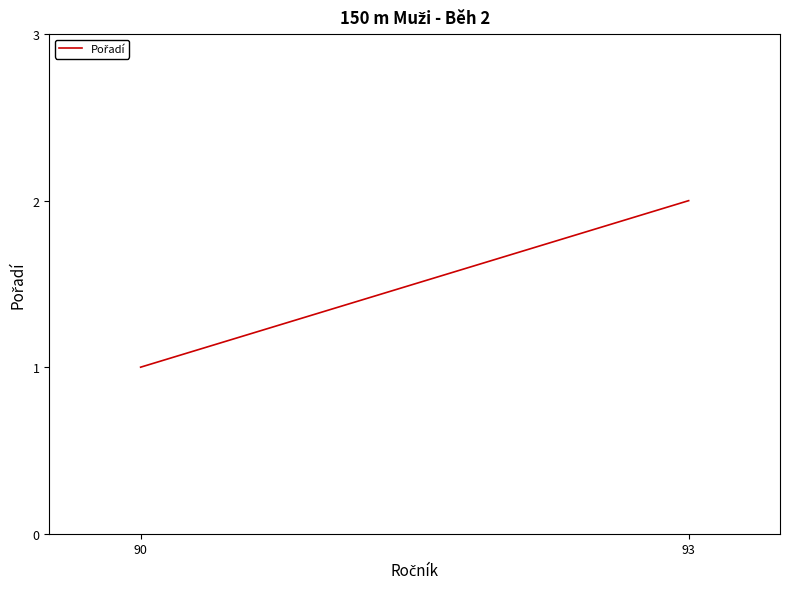

Which category has the lowest value across all series?

90